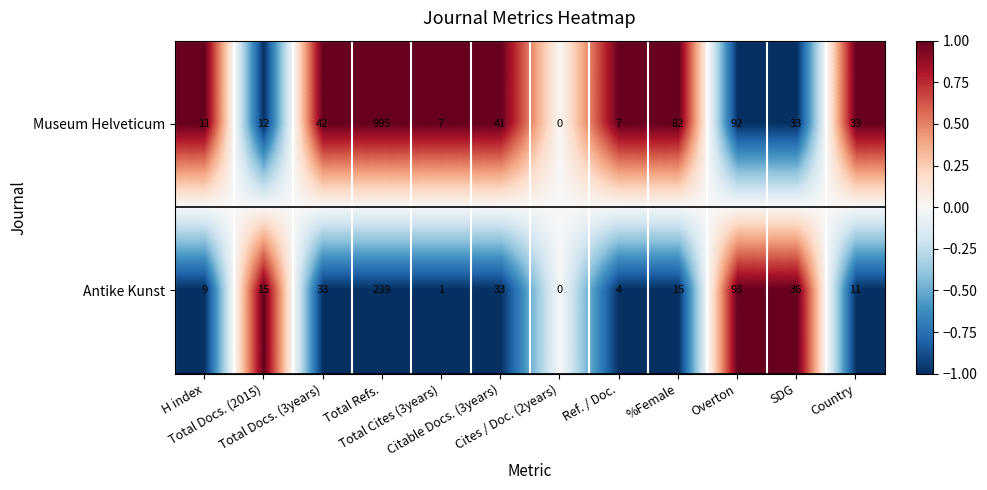

Which series has the largest total across all categories?

Museum Helveticum